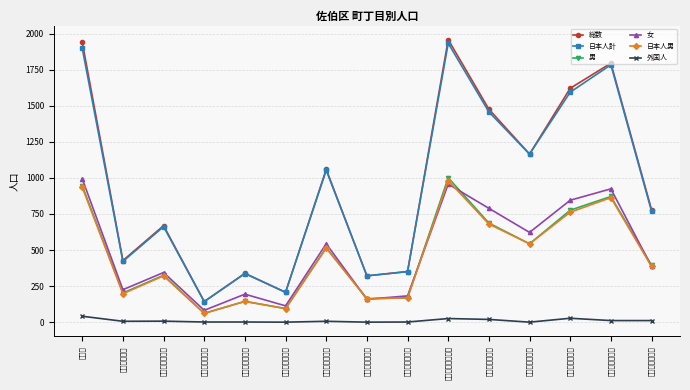

What is the label of the 13th point from the left?

五月が丘三丁目